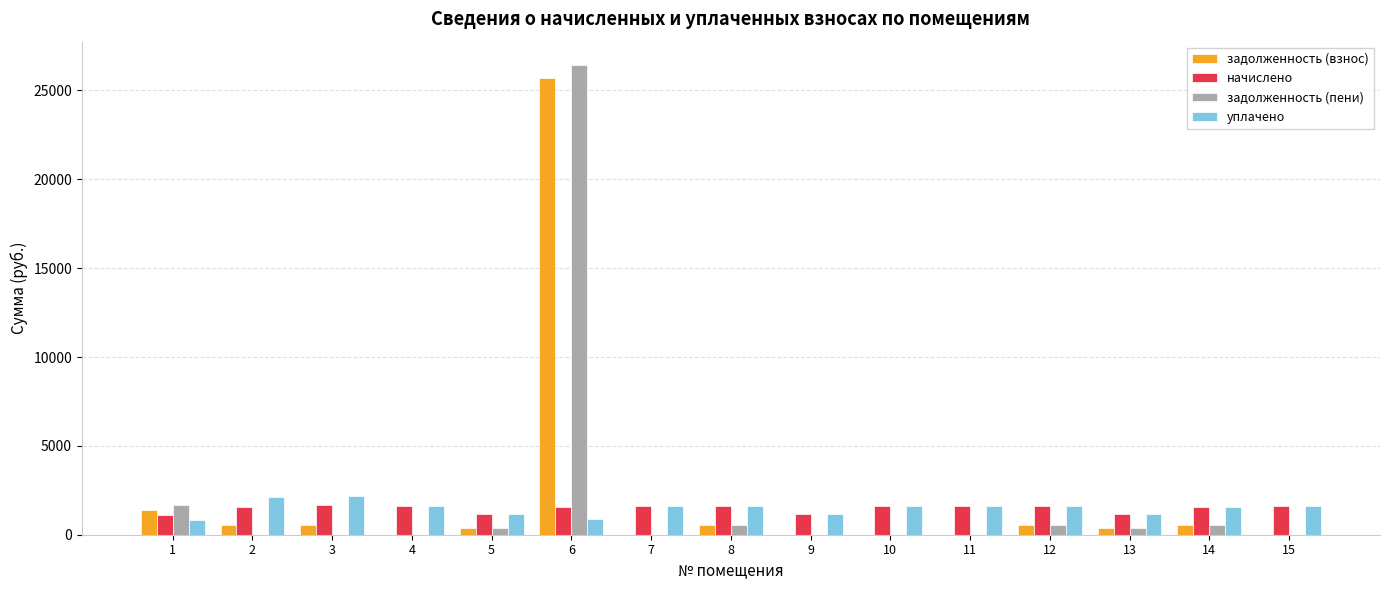

The value of начислено at 4 is 1596.5. True or false?

True